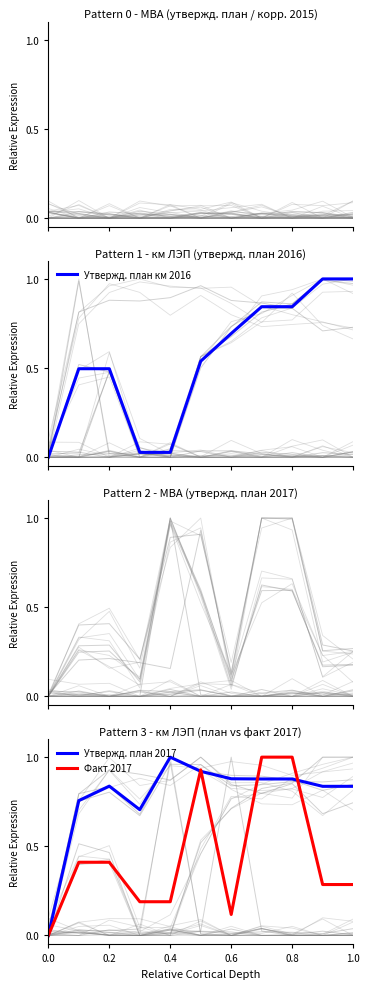

At how many categories does at least one series exceed 0?

10